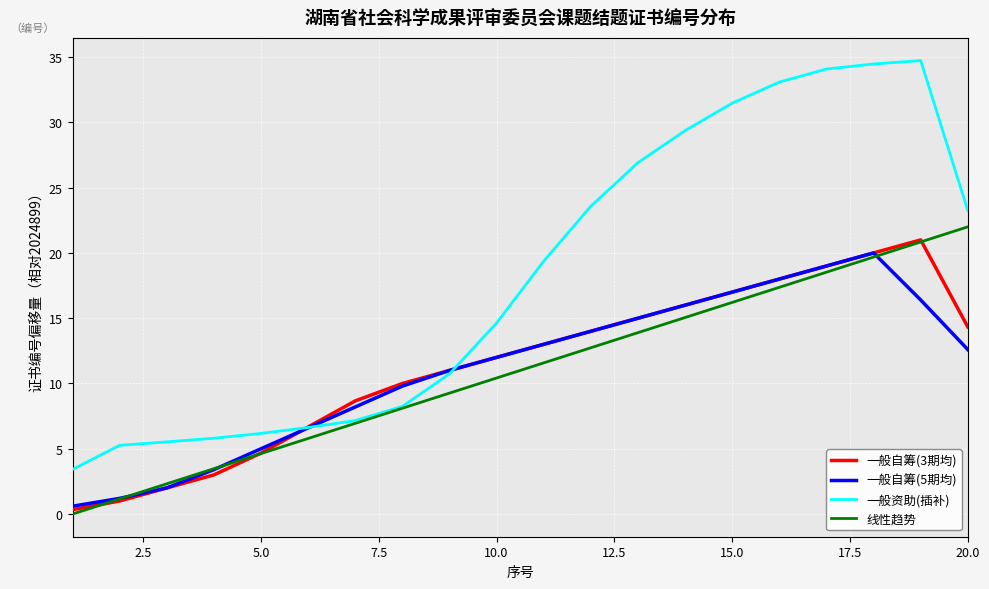

Which series has the largest total across all categories?

一般资助(插补)